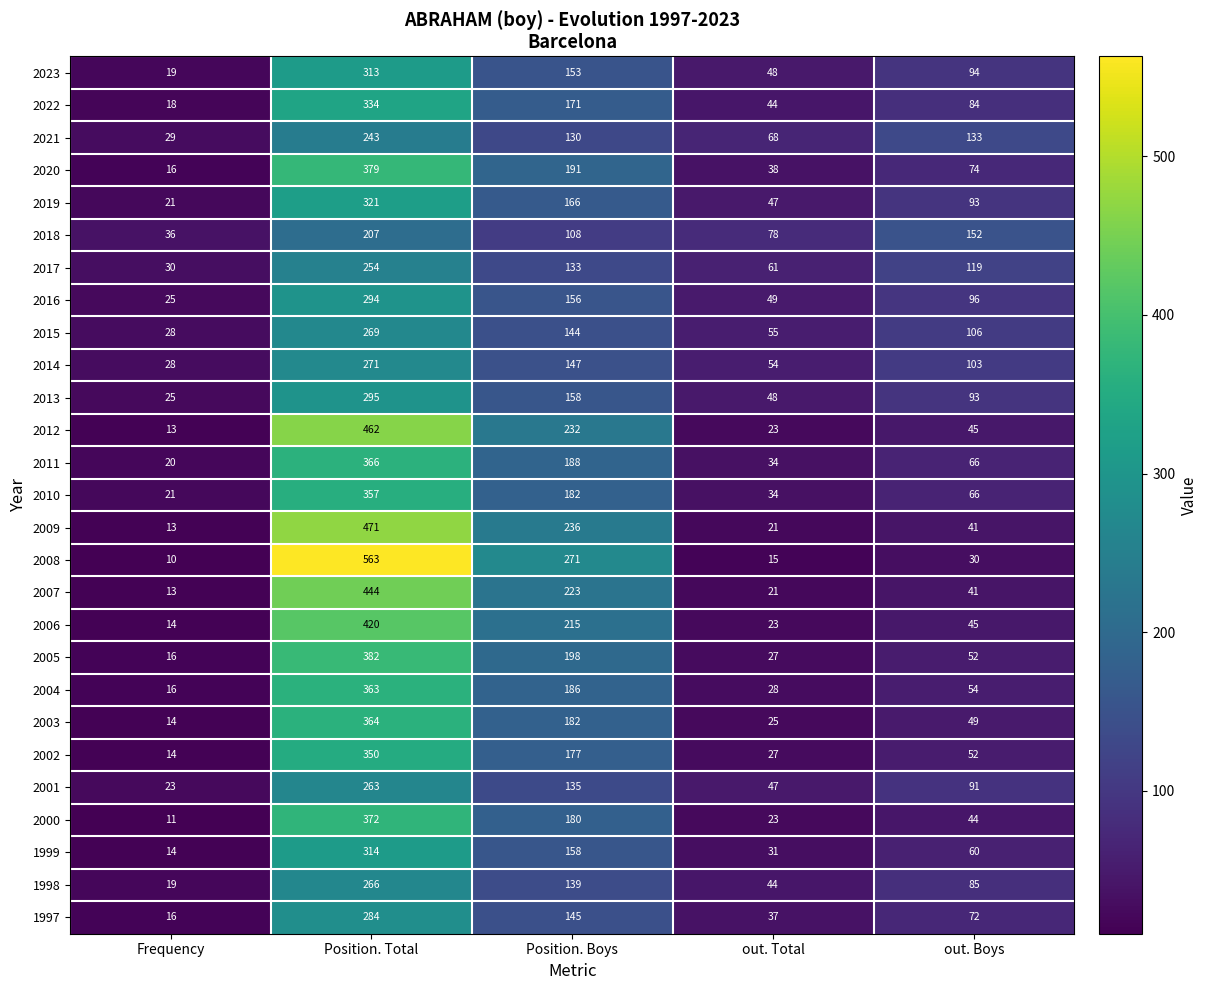

At how many categories does at least one series exceed 14?

5